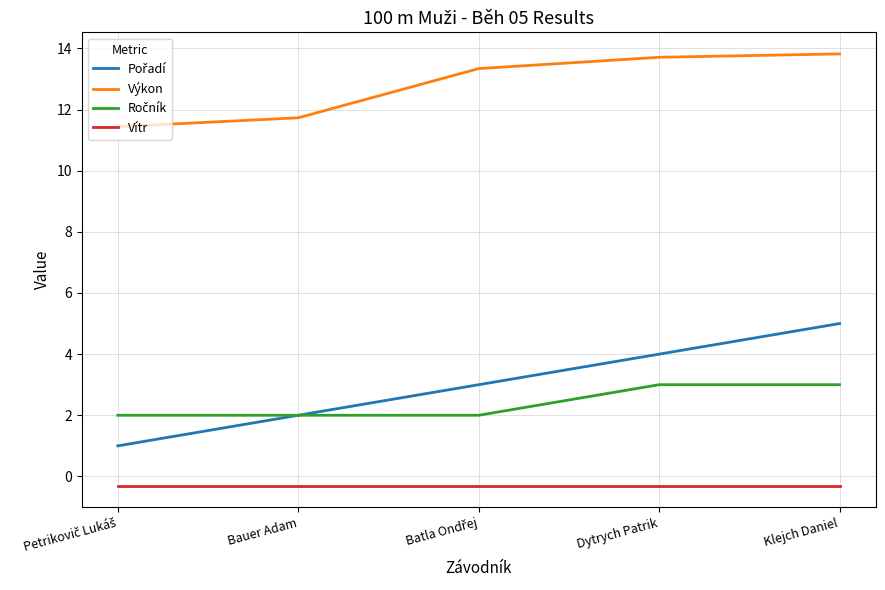

The Výkon series shows 16.8 at Bauer Adam. True or false?

False